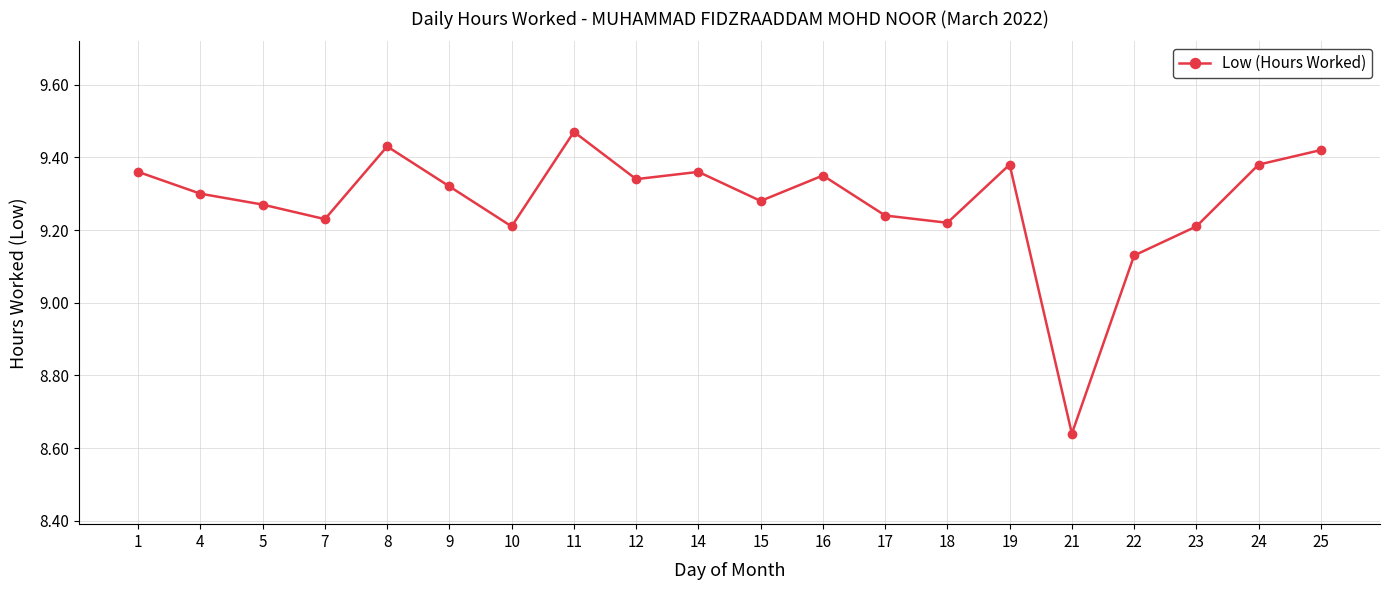

What is the difference between the values at 12 and 25?

0.1